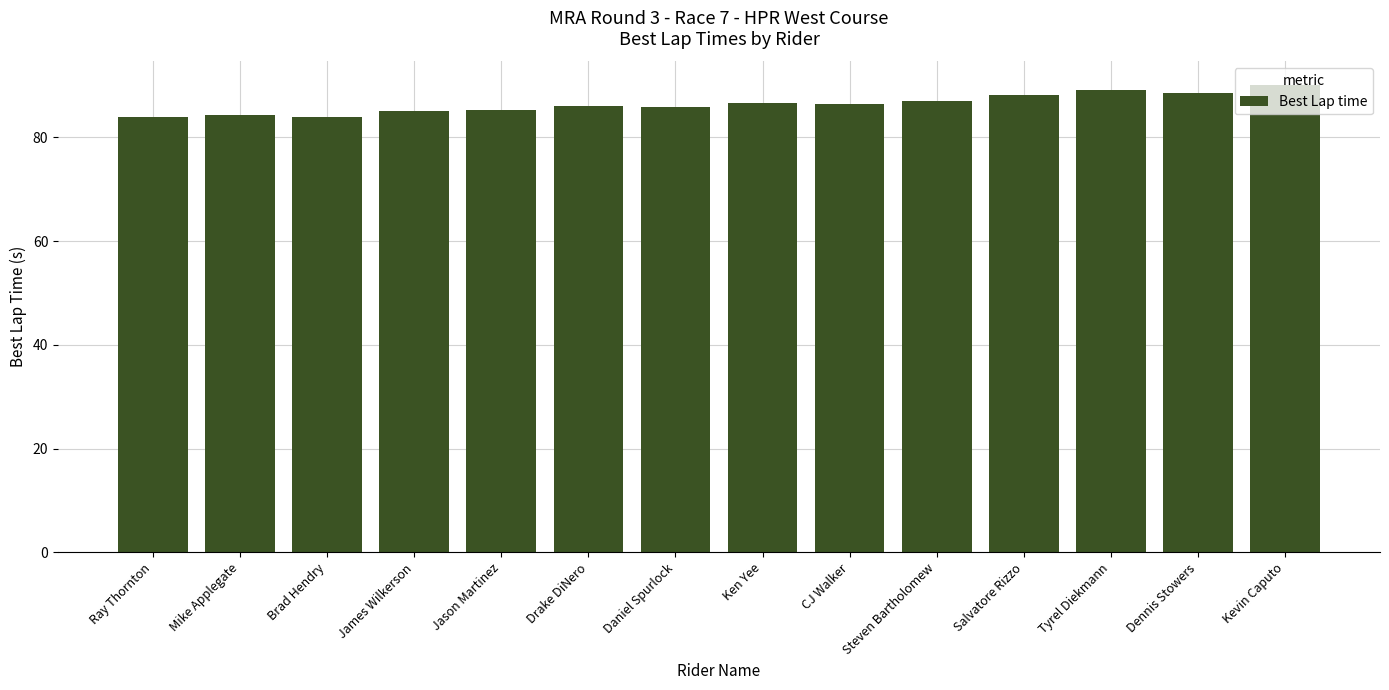

What is the difference between the second highest and second lowest values?

5.2